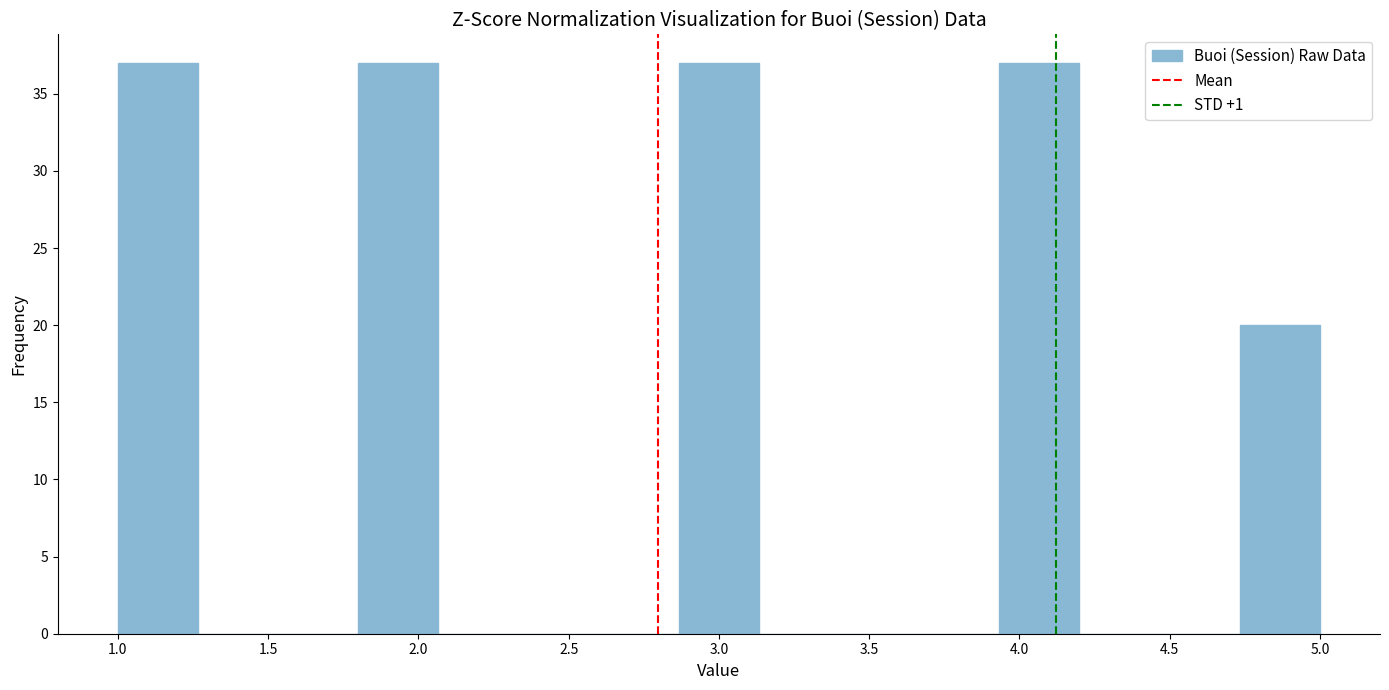

How tall is the bar that spans 4.75 to 5.00 on the x-axis? Neither the bar edges nor the heights are printed on the chart, so give them approximately, as read against the axes.

20